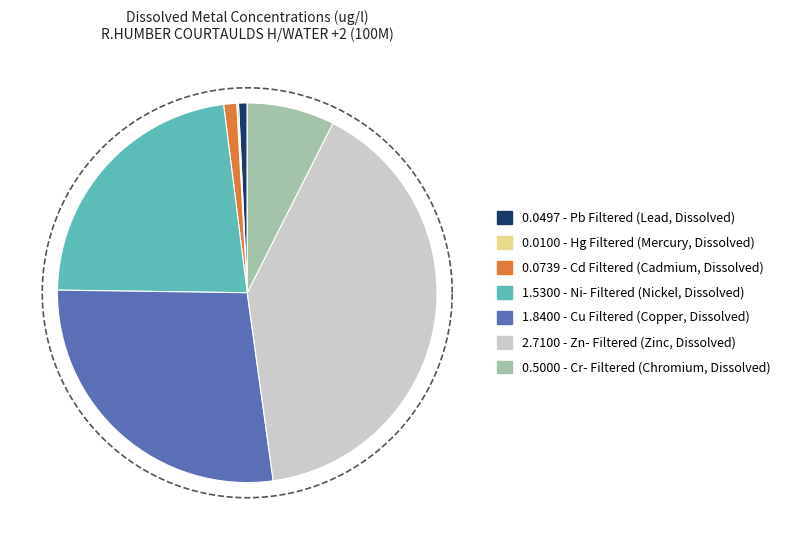

Is the sum of Cu Filtered (Copper, Dissolved) and Hg Filtered (Mercury, Dissolved) greater than half?

No